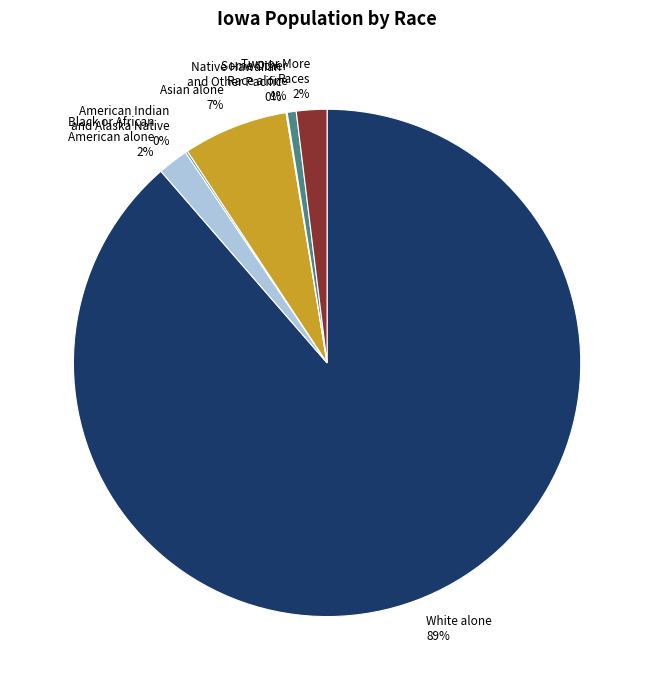

Is there a majority slice in this chart?

Yes